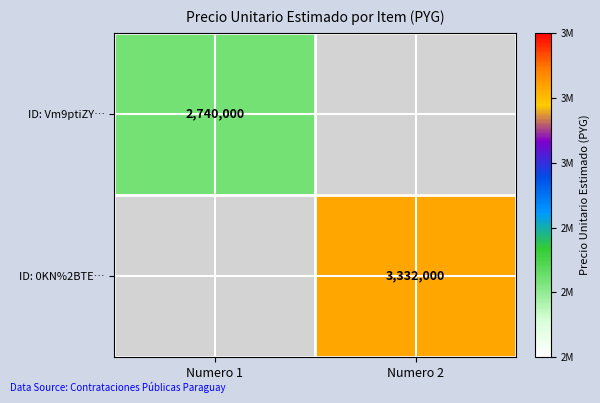

The ID: 0KN%2BTE… series shows 2032908.2 at Numero 2. True or false?

False